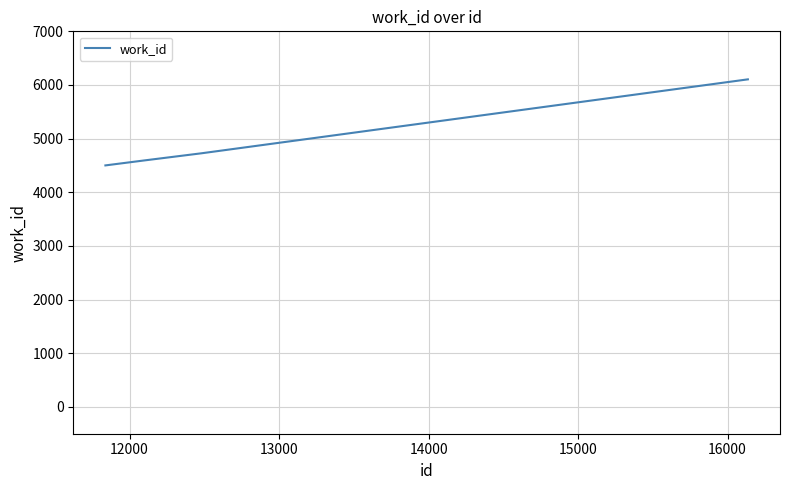

What is the maximum value shown in the chart?

6105